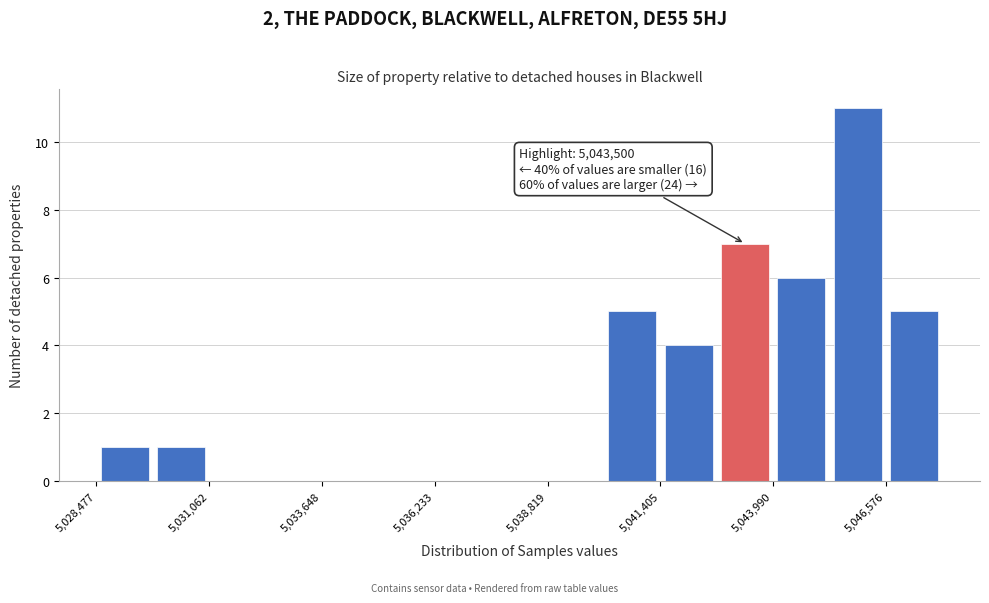

Around what value on the x-axis is the tallest bar? Give the approximate position of its centre, as read against the axis.

5046000